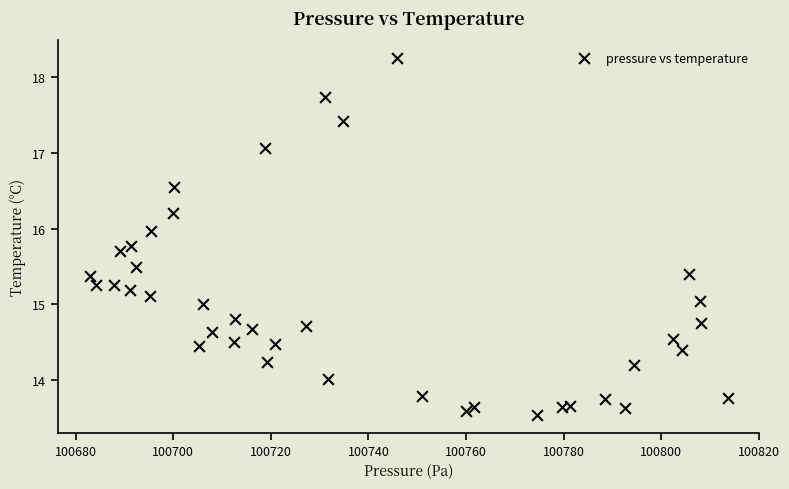

What is the range of X values (max minus min)?

130.7